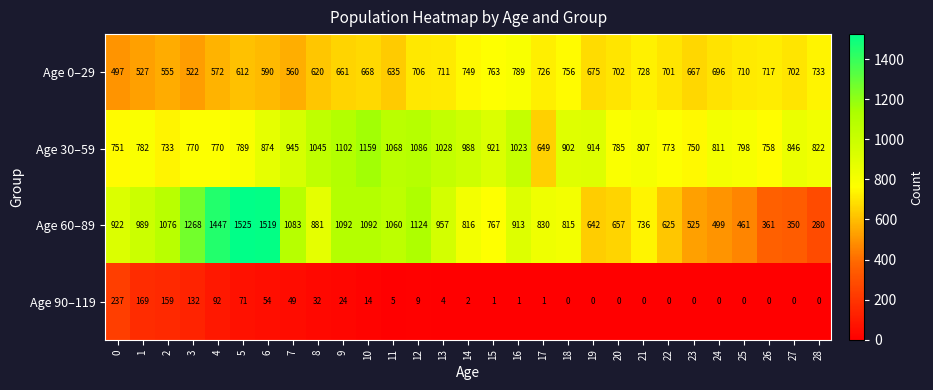

What is the total value across all series at 26?

1836